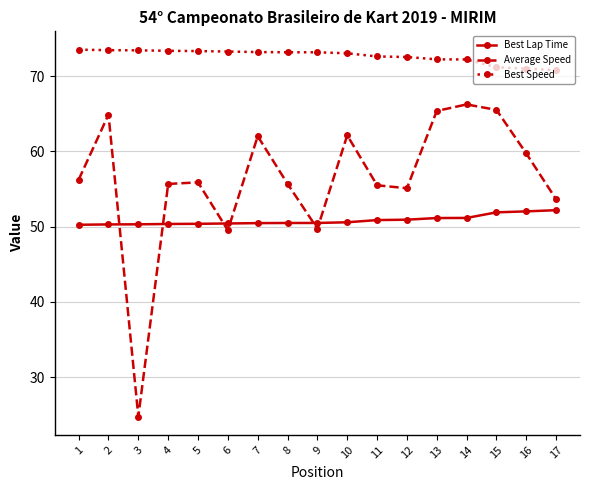

Which series has the widest spread of values?

Average Speed